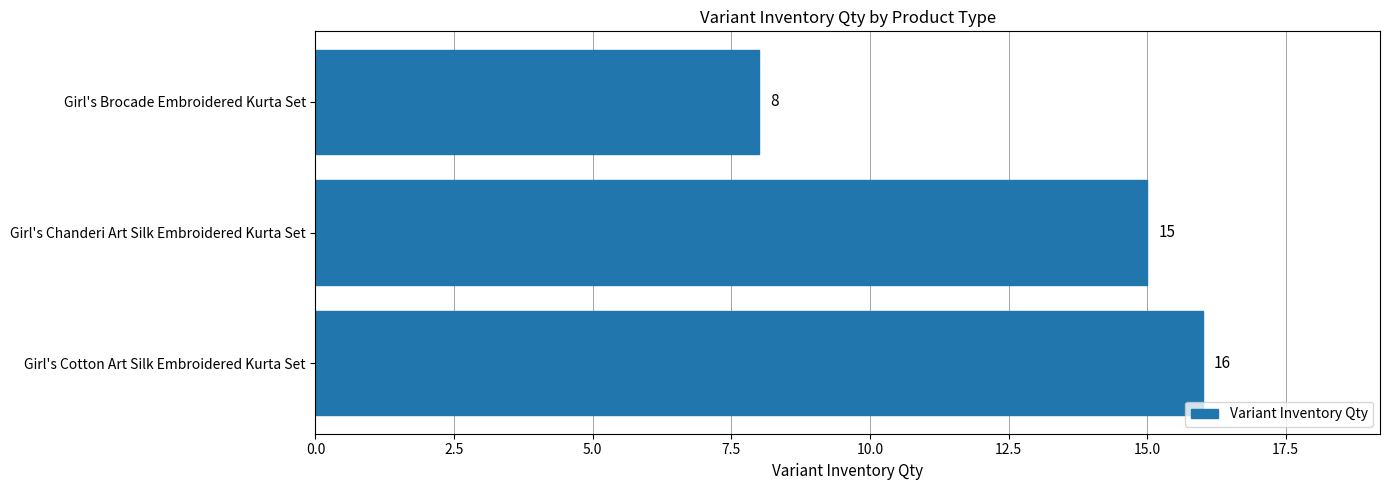

What is the minimum value shown in the chart?

8